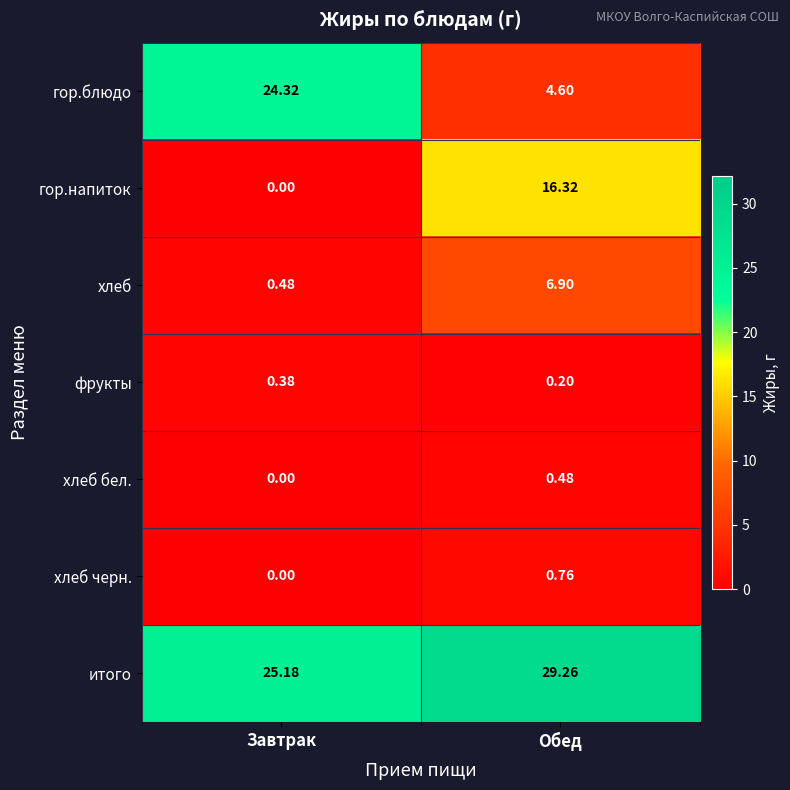

Where is гор.напиток nearest to the value 8?

Завтрак